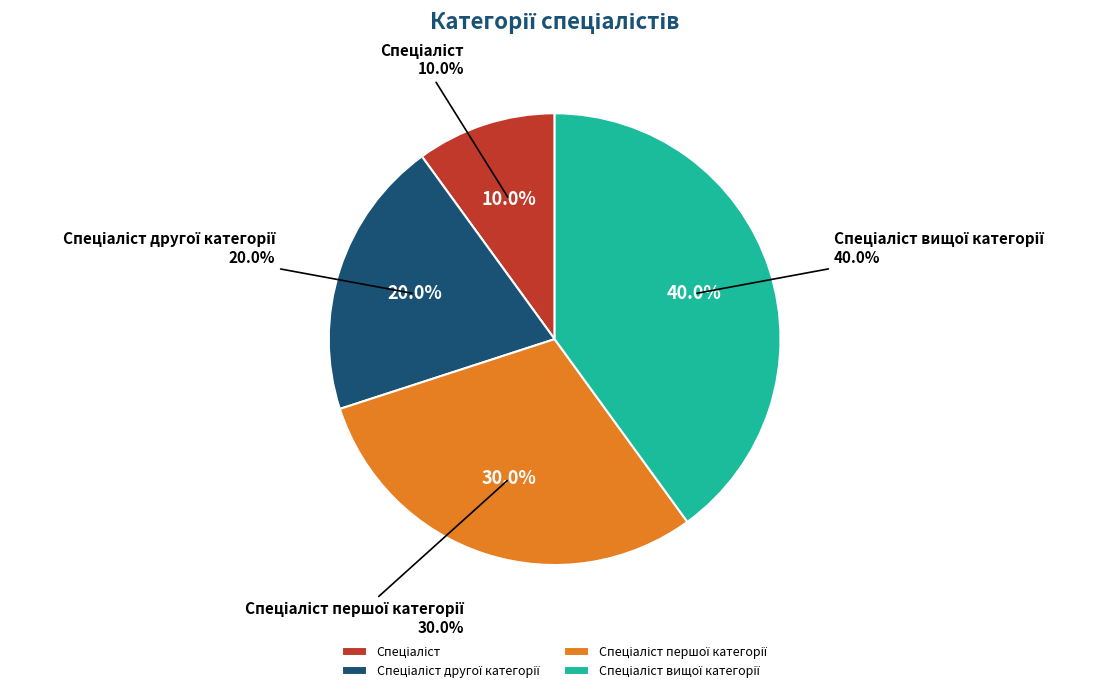

To the nearest percent, what is the combined percentage of Спеціаліст другої категорії and Спеціаліст першої категорії?

50%